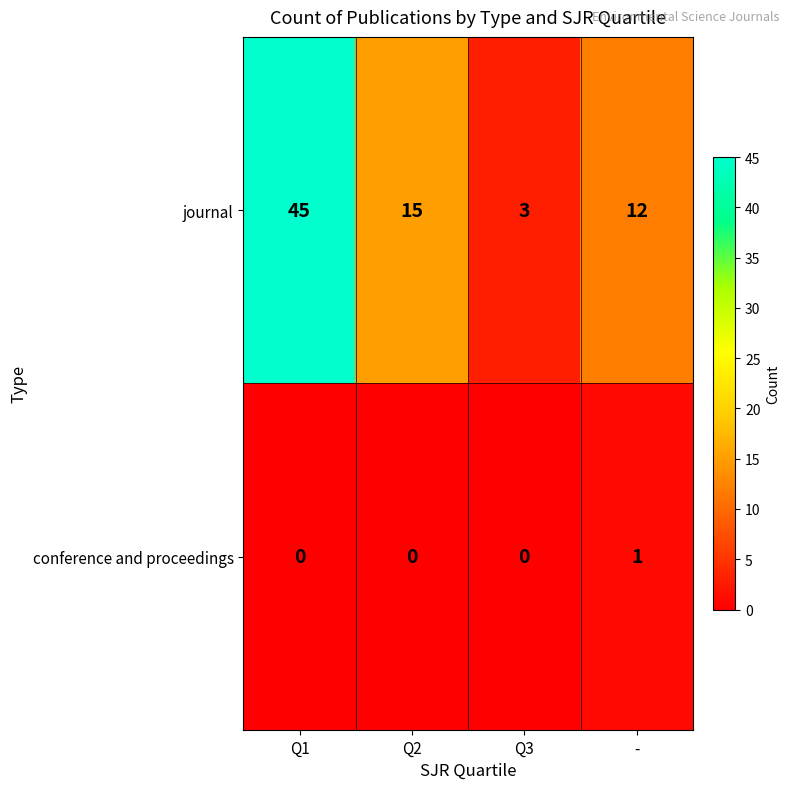

Which series changed the most between Q3 and -?

journal